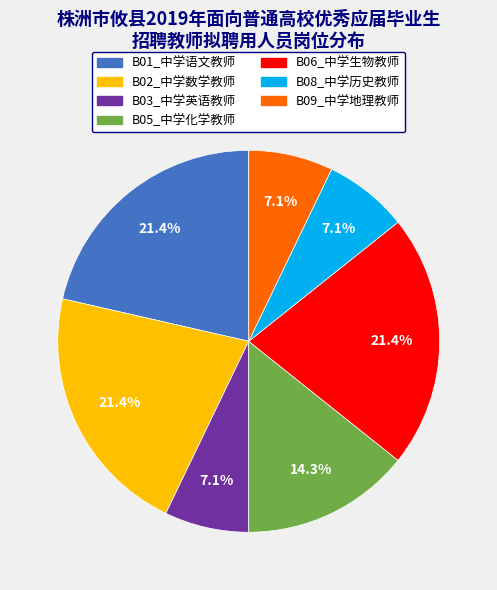

Approximately how many times larger is the value at B01_中学语文教师 compared to B03_中学英语教师?

3.0